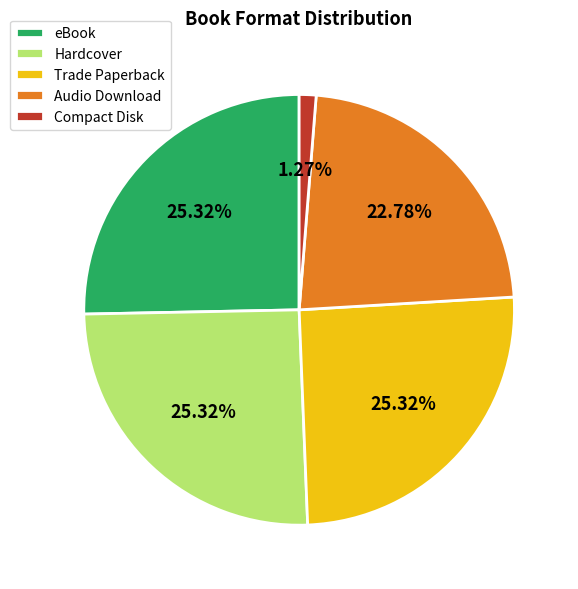

How many segments does this pie chart have?

5